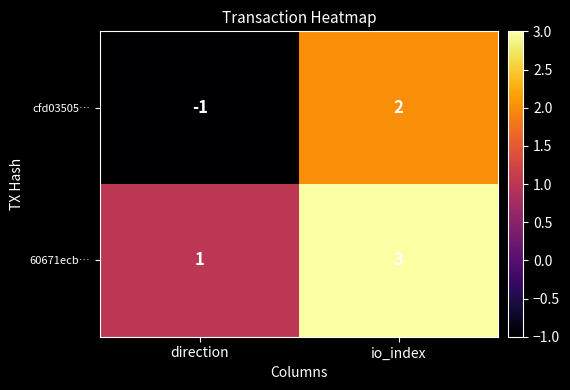

Reading left to right, list all the values displayed in this chart.

cfd03505…: -1	2
60671ecb…: 1	3